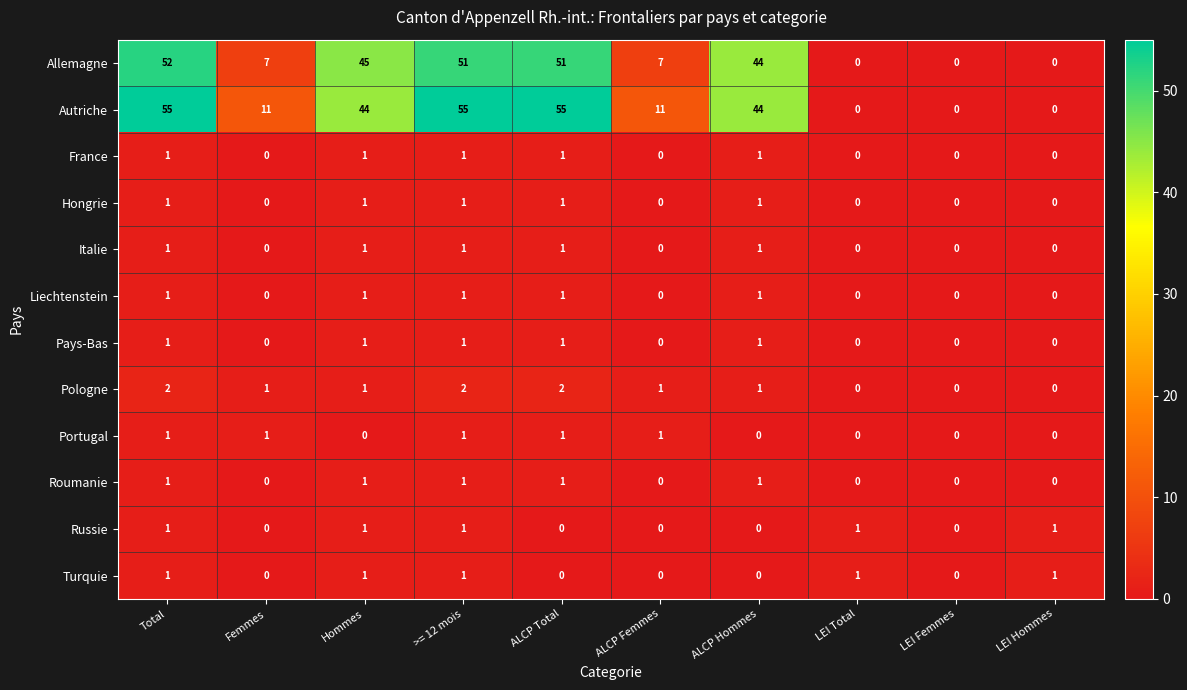

What is the maximum value shown in the chart?

55